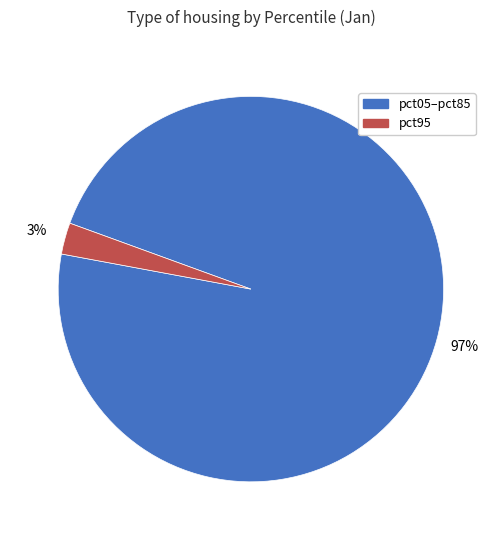

Is there any slice that represents more than half of the pie?

Yes